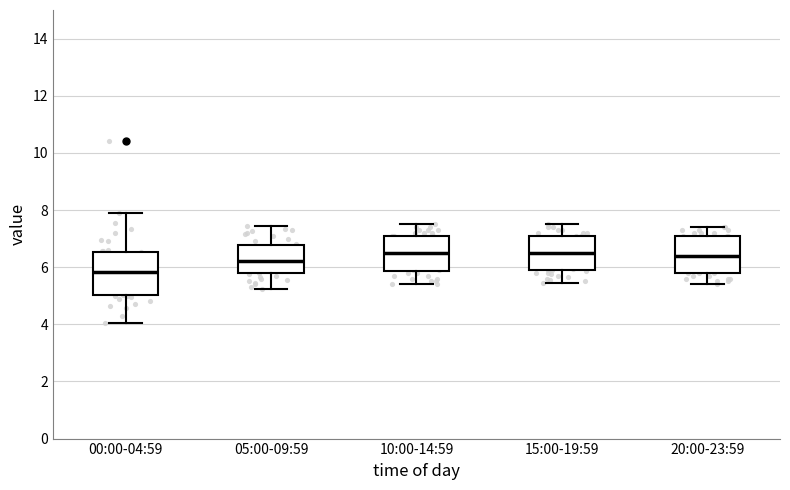

Which box's median line is the lowest?

00:00-04:59